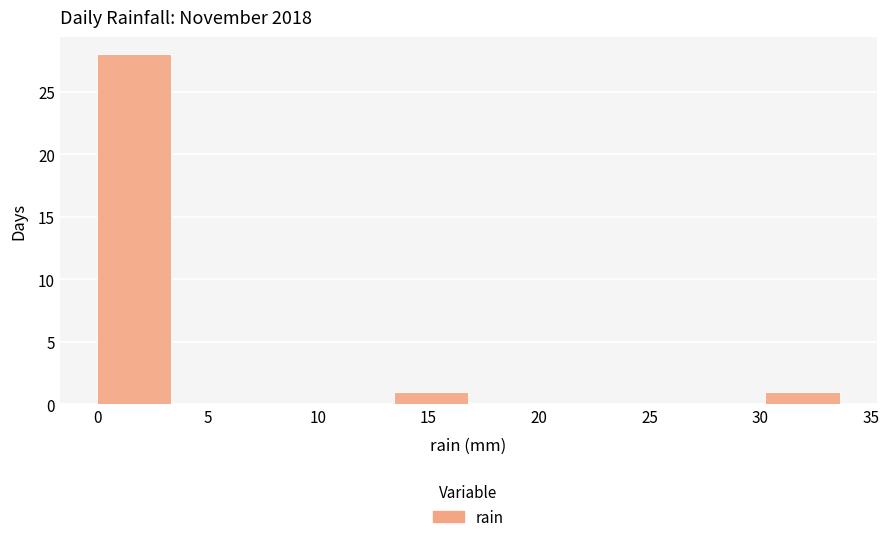

Which range on the x-axis has the tallest bar?

0.0 to 3.5